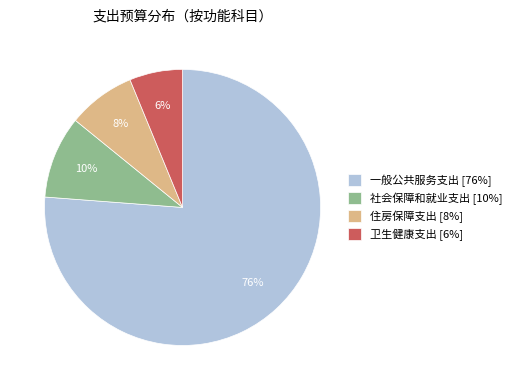

Combined, do 社会保障和就业支出 [10%] and 卫生健康支出 [6%] account for over 50%?

No